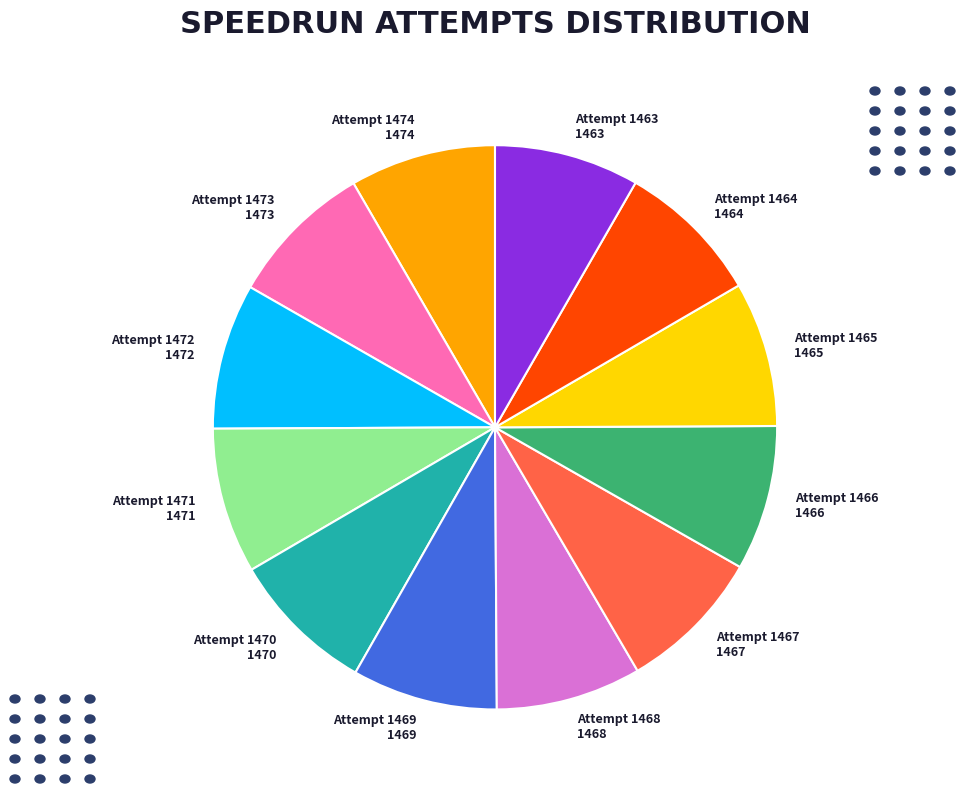

How many segments does this pie chart have?

12